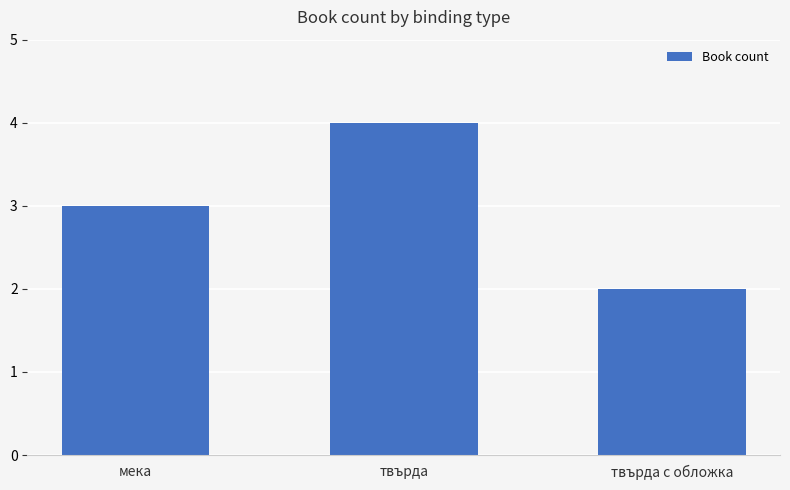

Between мека and твърда, which is larger?

твърда